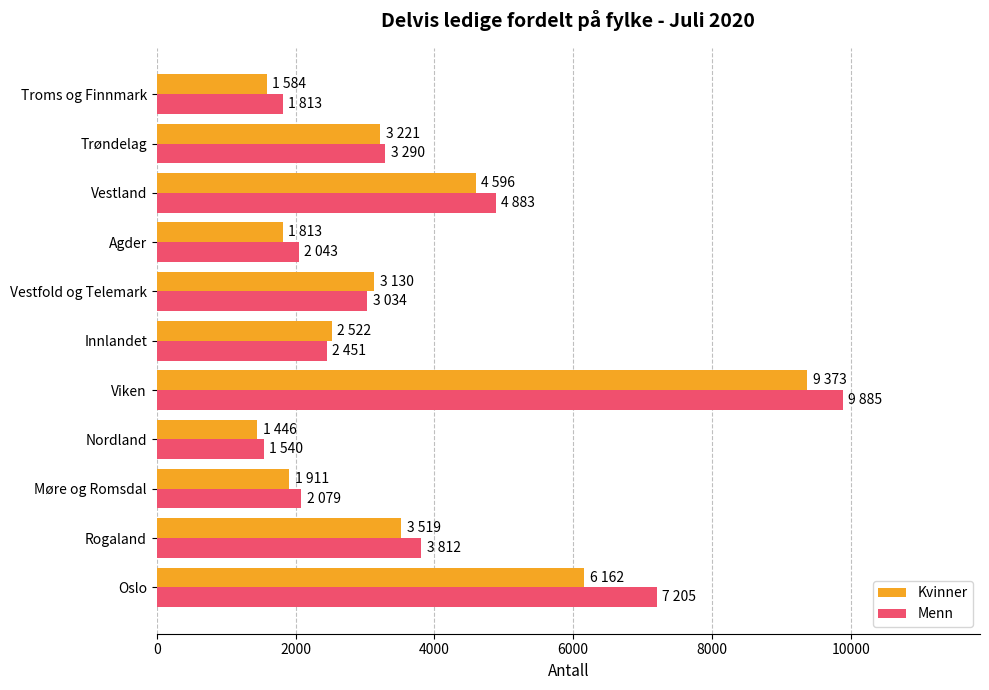

Which series has the largest total across all categories?

Menn